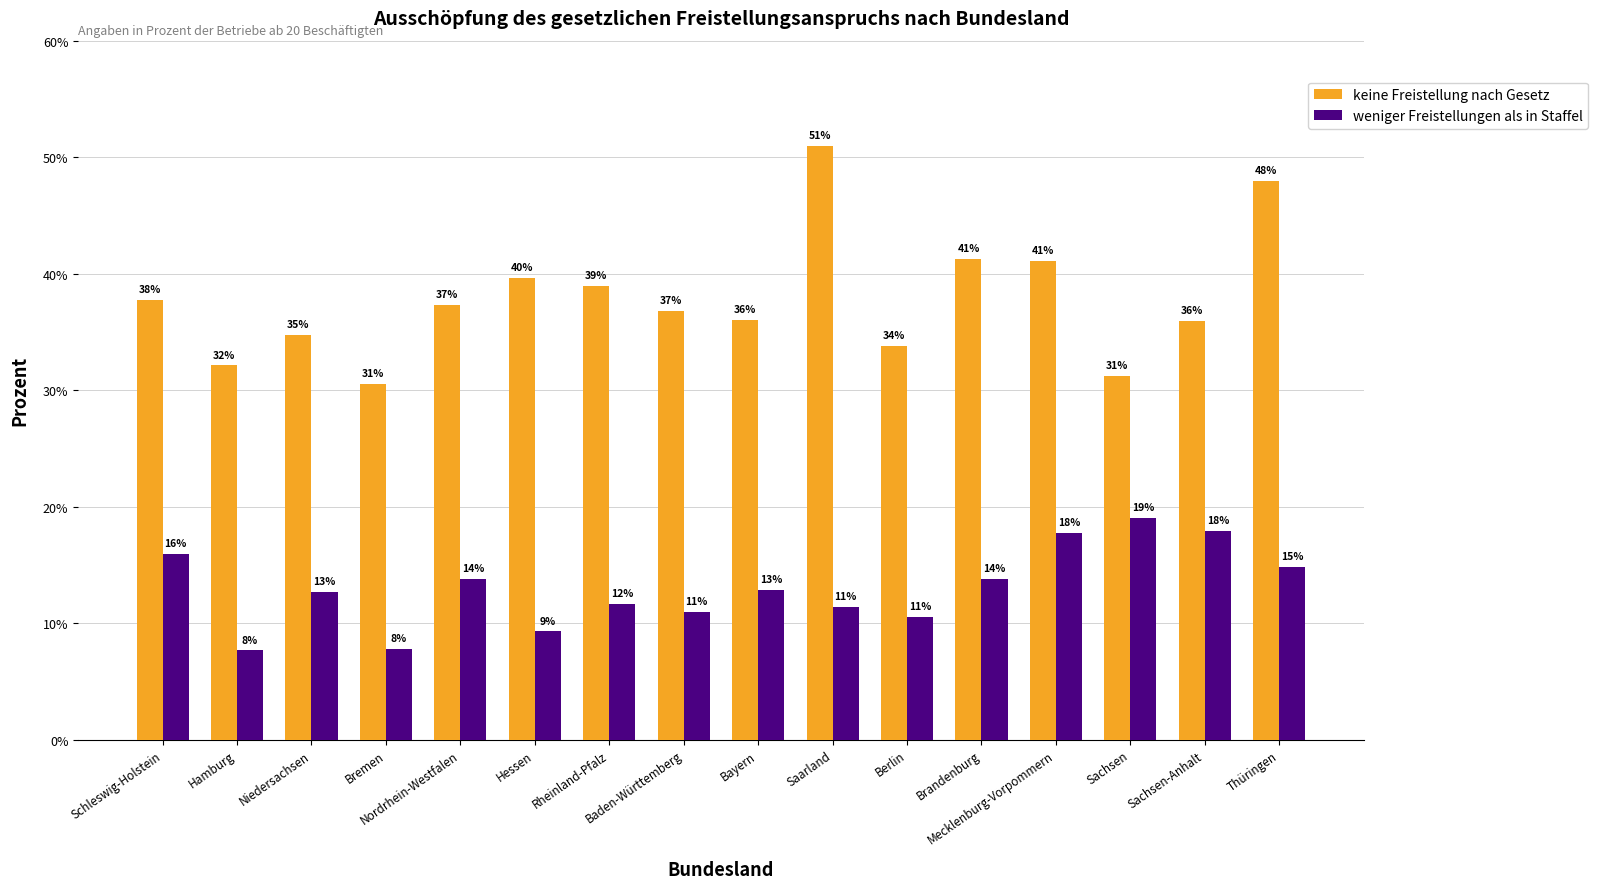

What is the label of the 2nd bar from the right?

Sachsen-Anhalt